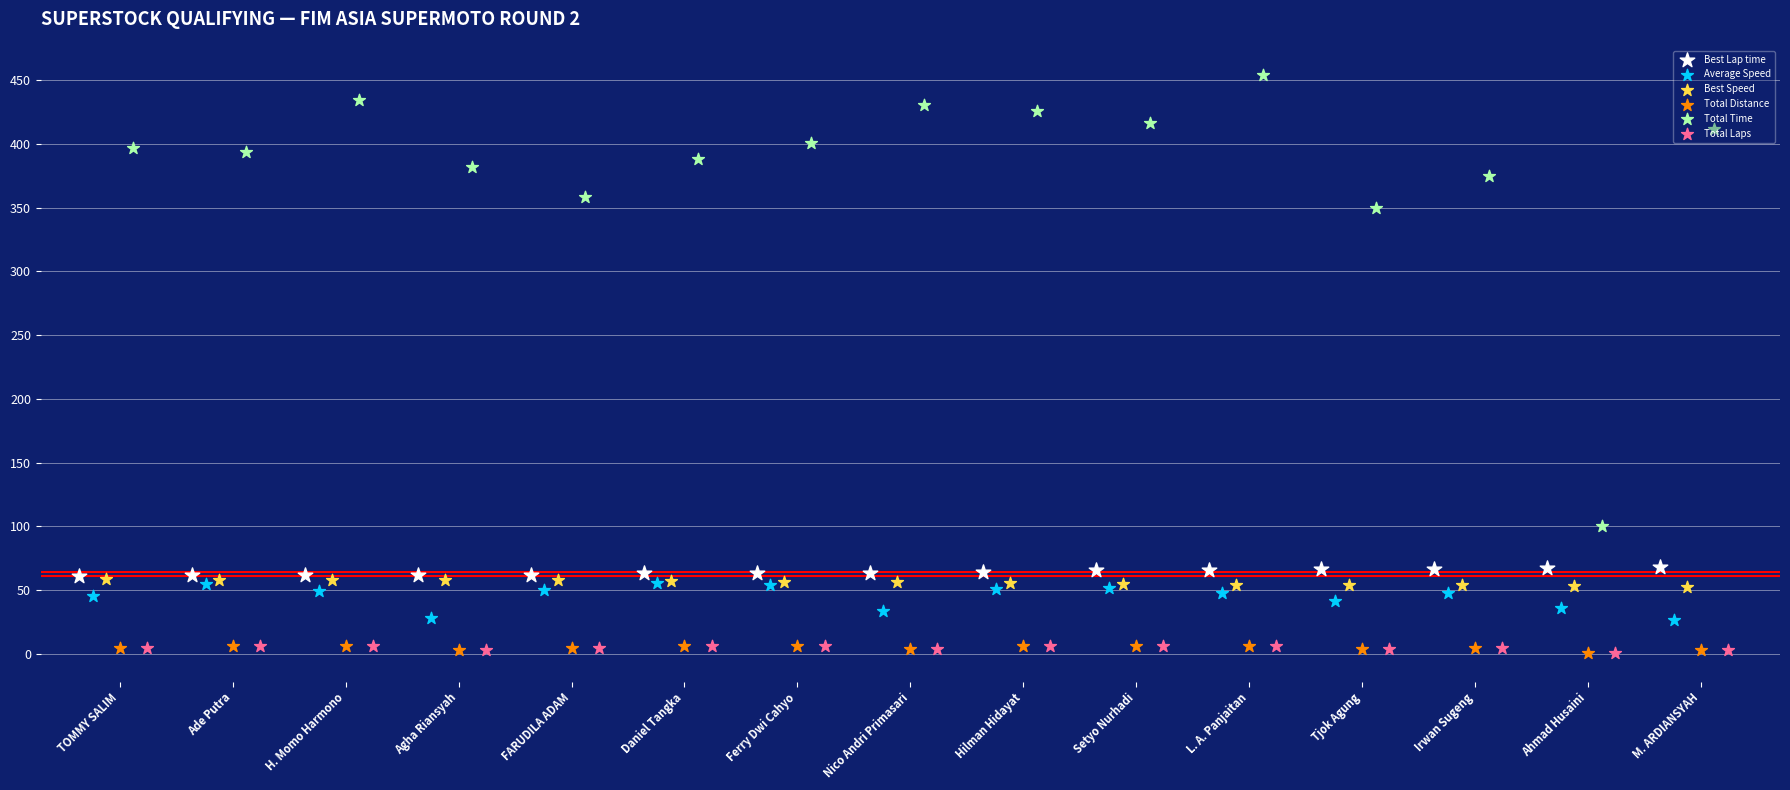

At which category is the sum across all series the highest?

L. A. Panjaitan